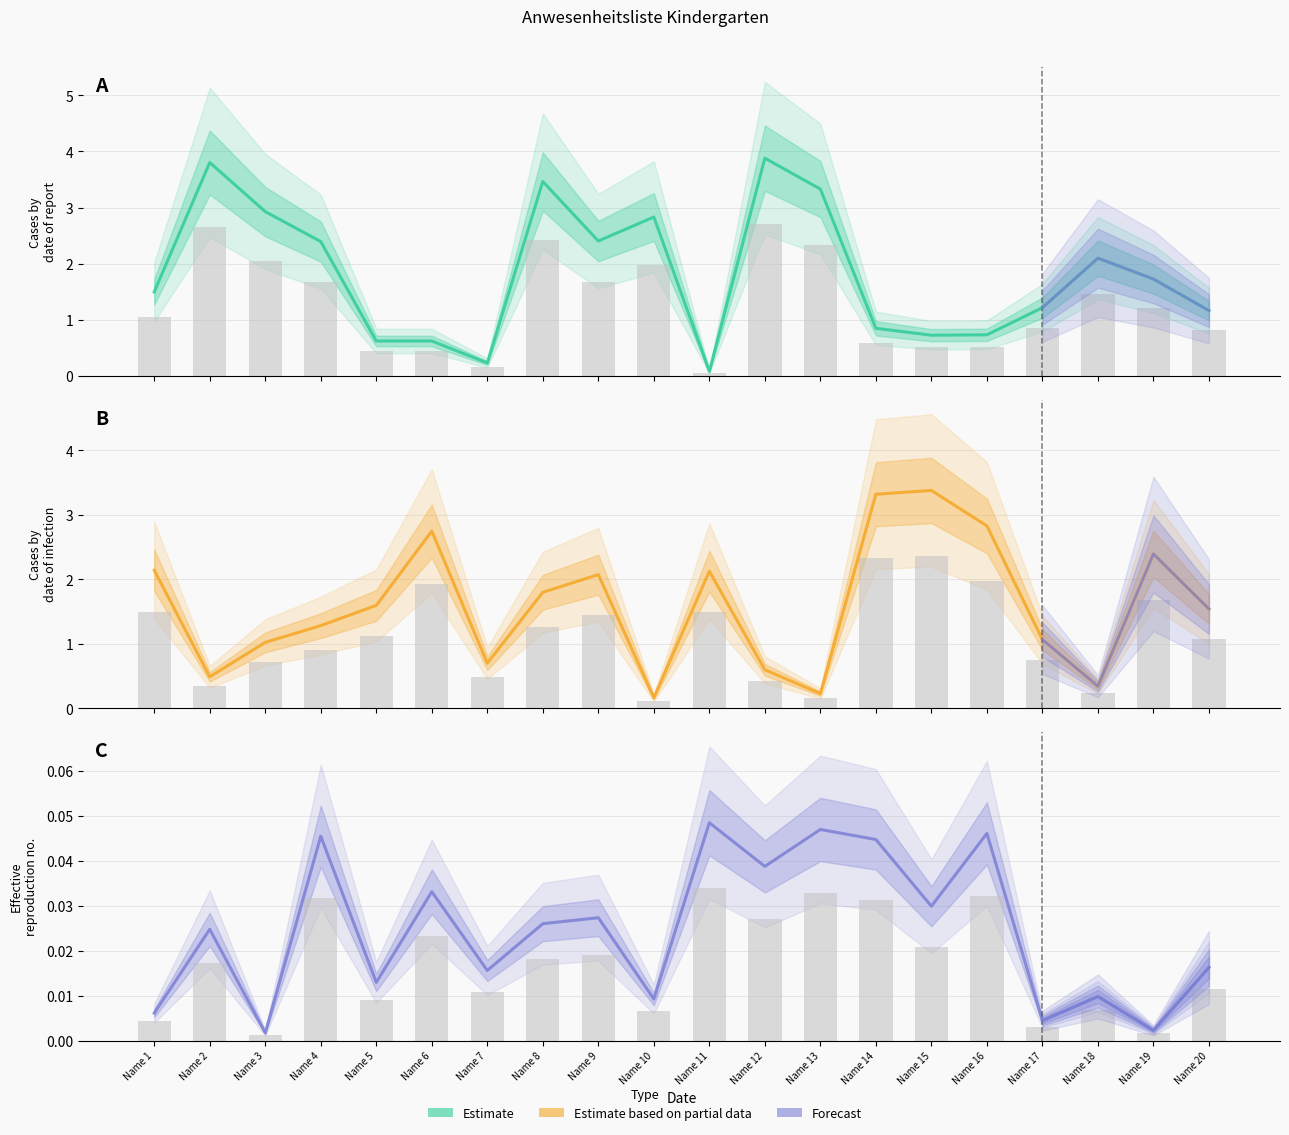

Rank the categories by Anwesend value from lowest to highest.

Name 11, Name 7, Name 6, Name 5, Name 15, Name 16, Name 14, Name 20, Name 17, Name 1, Name 19, Name 18, Name 4, Name 9, Name 10, Name 3, Name 13, Name 8, Name 2, Name 12